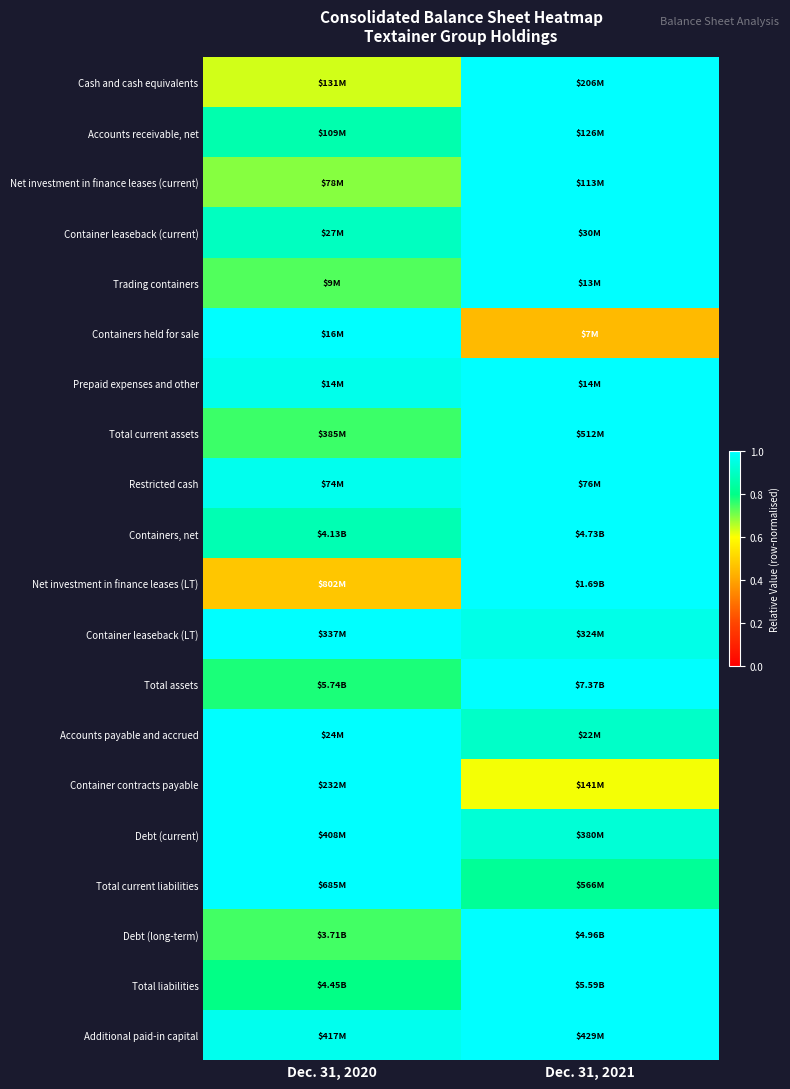

Reading left to right, list all the values displayed in this chart.

Cash and cash equivalents: Dec. 31, 2020=0.6	Dec. 31, 2021=1.0
Accounts receivable, net: Dec. 31, 2020=0.9	Dec. 31, 2021=1.0
Net investment in finance leases (current): Dec. 31, 2020=0.7	Dec. 31, 2021=1.0
Container leaseback (current): Dec. 31, 2020=0.9	Dec. 31, 2021=1.0
Trading containers: Dec. 31, 2020=0.7	Dec. 31, 2021=1.0
Containers held for sale: Dec. 31, 2020=1.0	Dec. 31, 2021=0.4
Prepaid expenses and other: Dec. 31, 2020=1.0	Dec. 31, 2021=1.0
Total current assets: Dec. 31, 2020=0.8	Dec. 31, 2021=1.0
Restricted cash: Dec. 31, 2020=1.0	Dec. 31, 2021=1.0
Containers, net: Dec. 31, 2020=0.9	Dec. 31, 2021=1.0
Net investment in finance leases (LT): Dec. 31, 2020=0.5	Dec. 31, 2021=1.0
Container leaseback (LT): Dec. 31, 2020=1.0	Dec. 31, 2021=1.0
Total assets: Dec. 31, 2020=0.8	Dec. 31, 2021=1.0
Accounts payable and accrued: Dec. 31, 2020=1.0	Dec. 31, 2021=0.9
Container contracts payable: Dec. 31, 2020=1.0	Dec. 31, 2021=0.6
Debt (current): Dec. 31, 2020=1.0	Dec. 31, 2021=0.9
Total current liabilities: Dec. 31, 2020=1.0	Dec. 31, 2021=0.8
Debt (long-term): Dec. 31, 2020=0.7	Dec. 31, 2021=1.0
Total liabilities: Dec. 31, 2020=0.8	Dec. 31, 2021=1.0
Additional paid-in capital: Dec. 31, 2020=1.0	Dec. 31, 2021=1.0